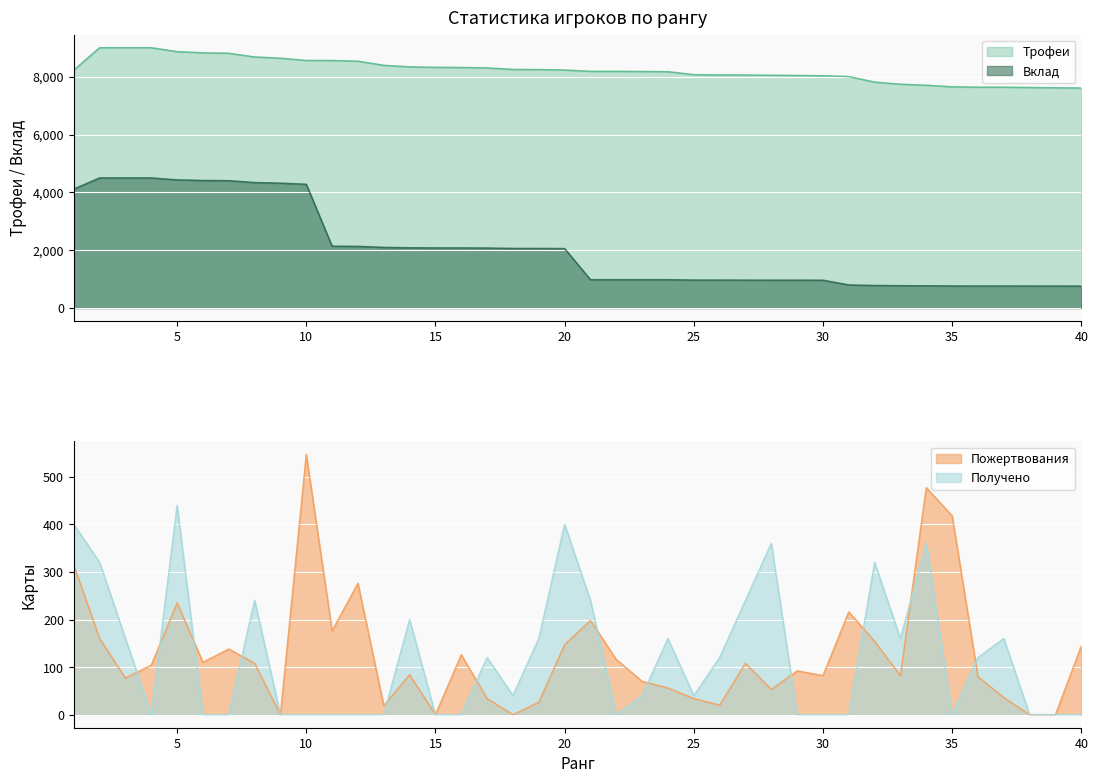

Reading right to left, extract all data points from this chart.

Трофеи: 7607	7615	7625	7635	7637	7649	7703	7739	7810	8004	8030	8042	8049	8058	8060	8070	8172	8179	8183	8184	8230	8245	8250	8302	8317	8323	8339	8393	8535	8558	8560	8637	8681	8808	8824	8864	9000	9000	9000	8226
Вклад: 760	761	762	763	763	764	770	773	781	800	963	965	965	966	967	968	980	981	981	982	2057	2061	2062	2075	2079	2080	2084	2098	2133	2139	4280	4318	4340	4404	4412	4432	4500	4500	4500	4113
Пожертвования: 144	0	0	36	80	418	477	82	154	216	82	92	53	108	20	34	56	70	116	198	147	26	0	34	126	0	84	19	276	176	547	0	108	138	110	235	104	77	160	314
Получено: 0	0	0	160	120	0	360	160	320	0	0	0	360	240	120	40	160	40	0	240	400	160	40	120	0	0	200	0	0	0	0	0	240	0	0	440	0	160	320	400